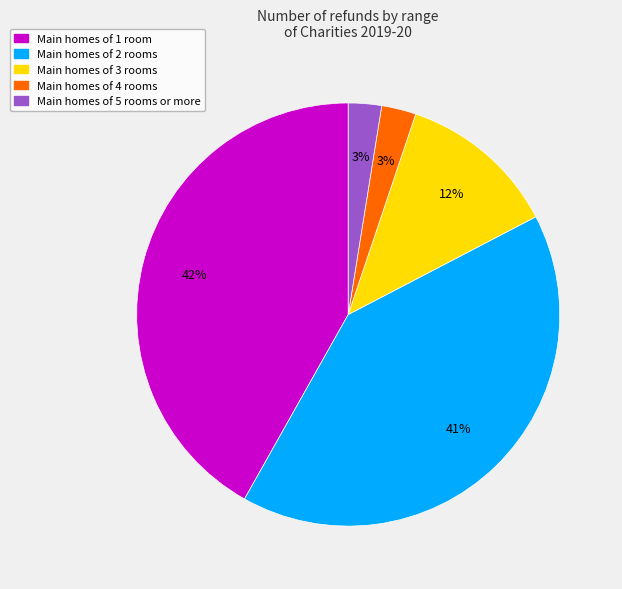

Do Main homes of 2 rooms and Main homes of 5 rooms or more together represent more than half of the pie?

No